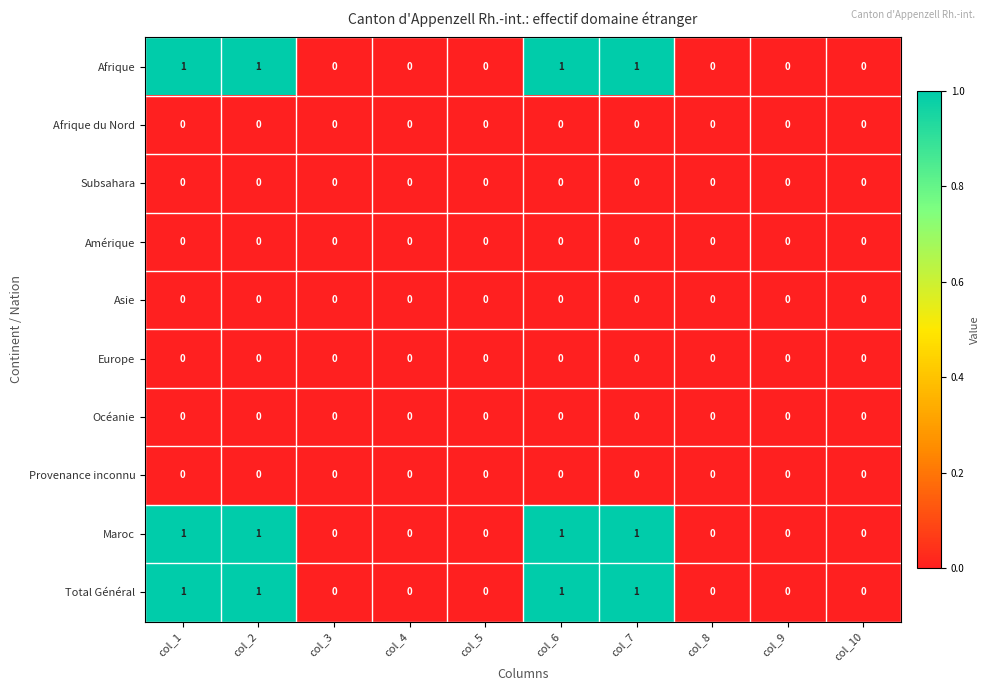

What is the spread (max minus min) of values at col_2?

1